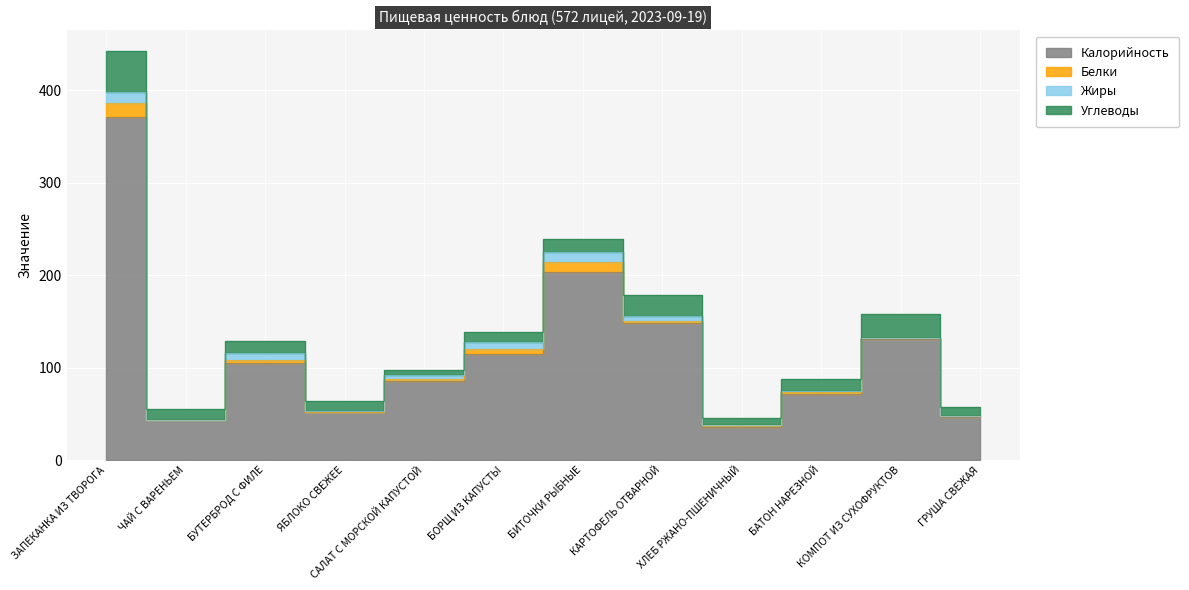

What is the label of the 12th point from the right?

ЗАПЕКАНКА ИЗ ТВОРОГА